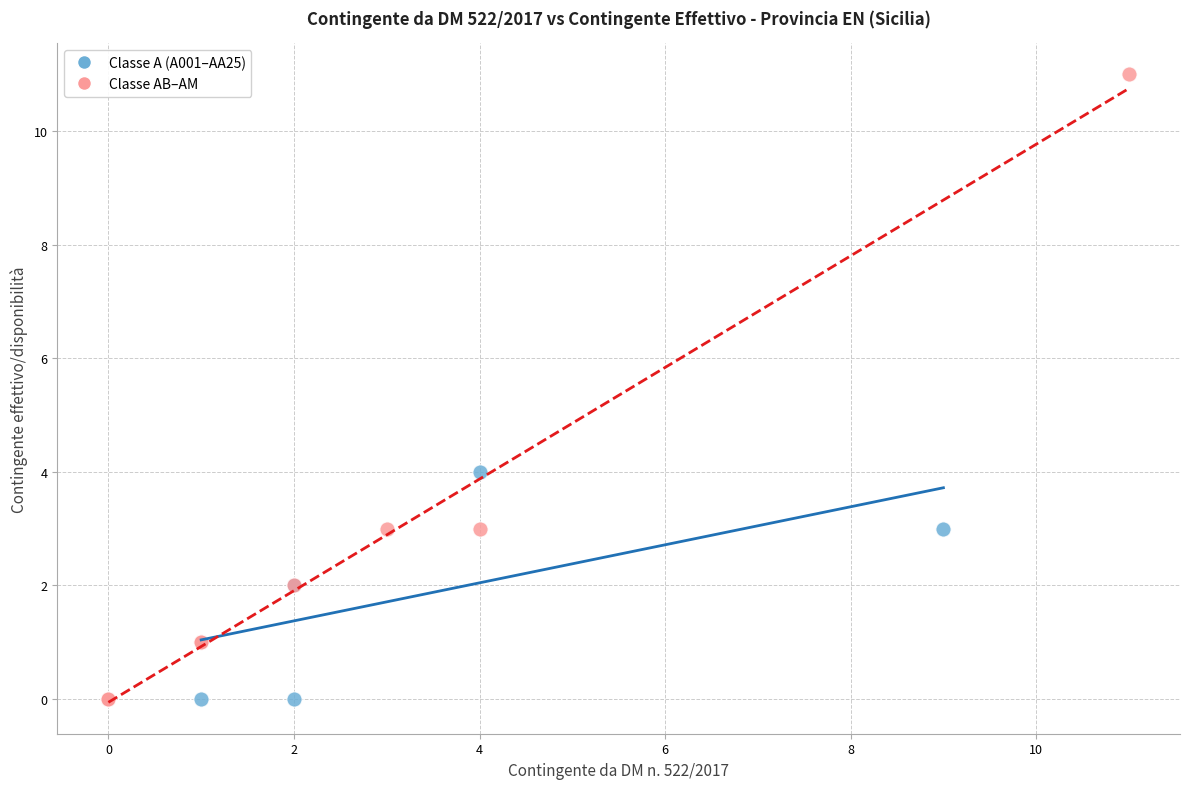

Which series has the widest spread of Y values?

Classe AB–AM